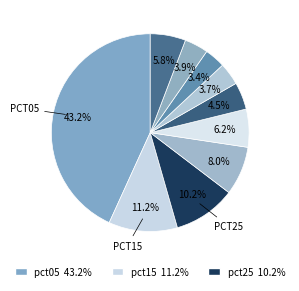

How many segments does this pie chart have?

10